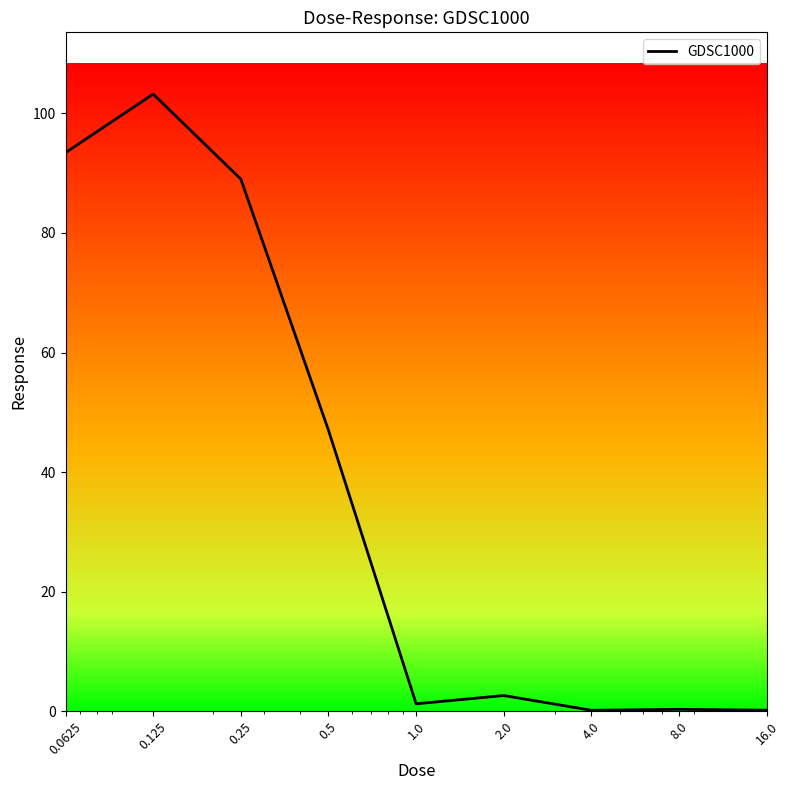

Does the chart have visible grid lines?

No